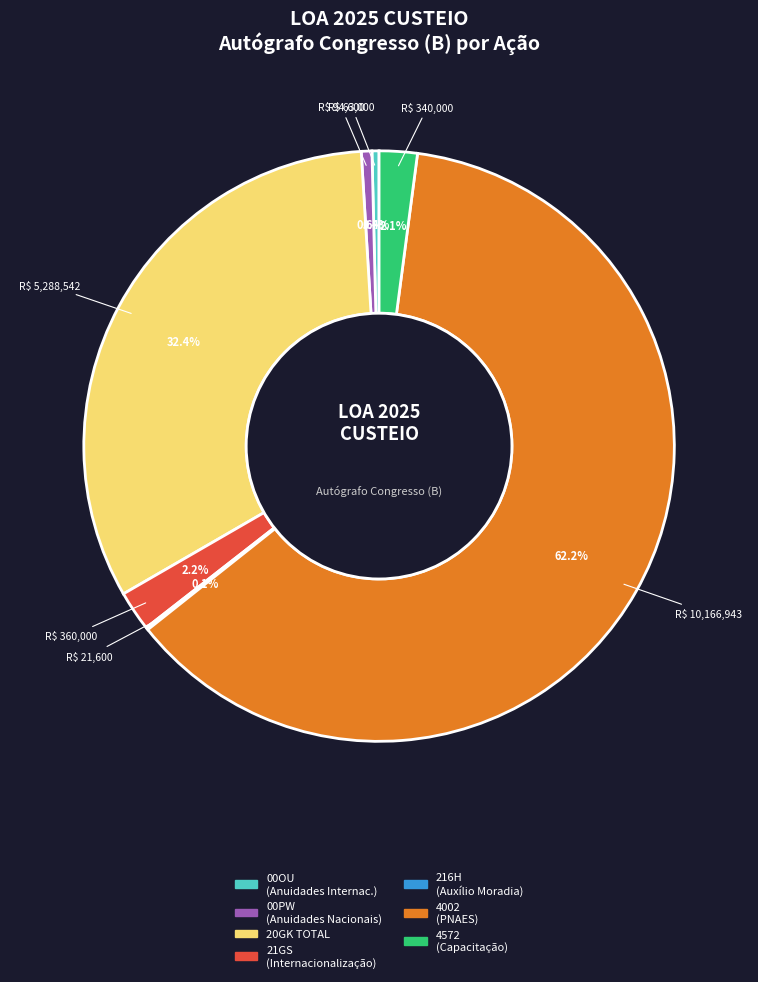

Is there any slice that represents more than half of the pie?

Yes